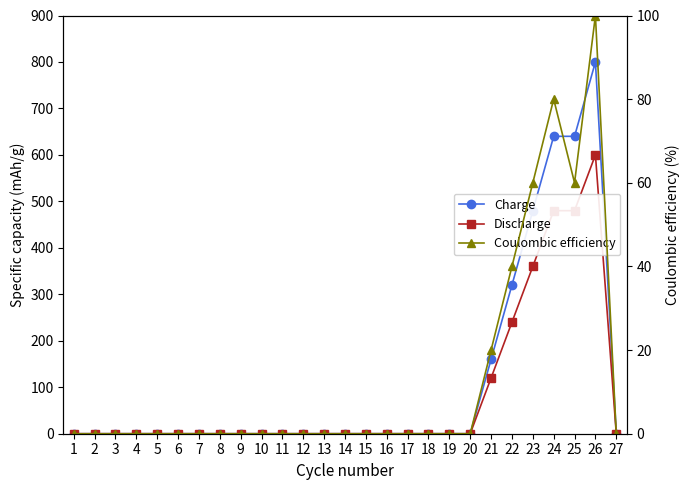

Between 9 and 25, which series saw the biggest shift?

Charge